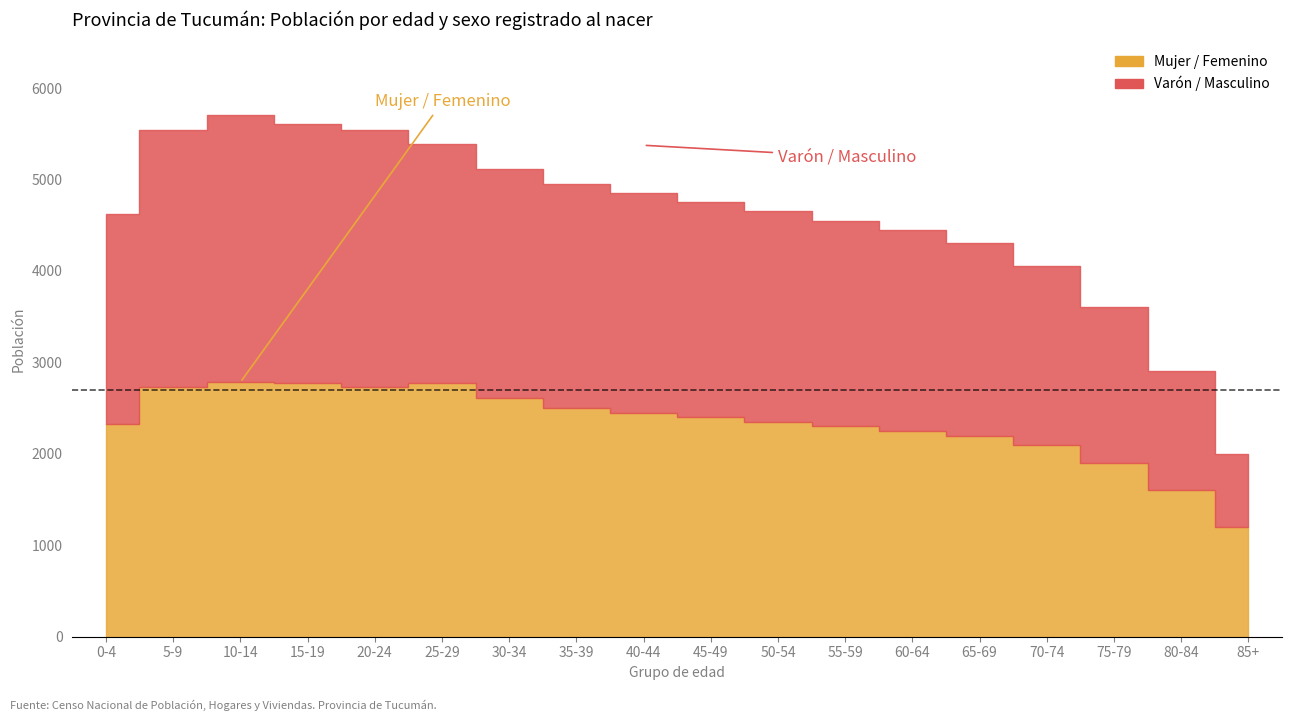

Where is the first local minimum for Mujer / Femenino?

20-24